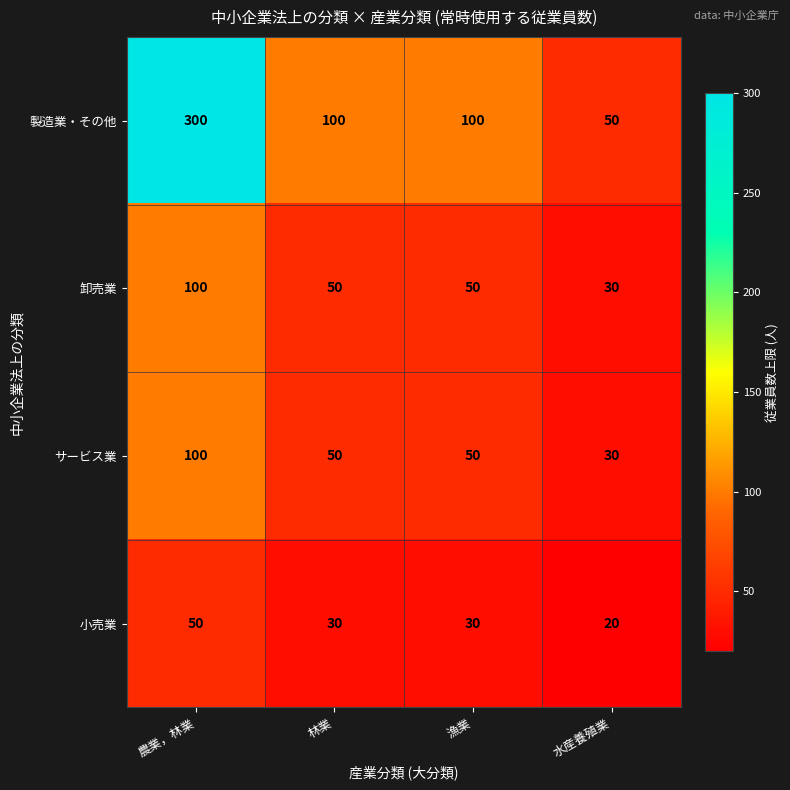

At how many categories does at least one series exceed 37?

4